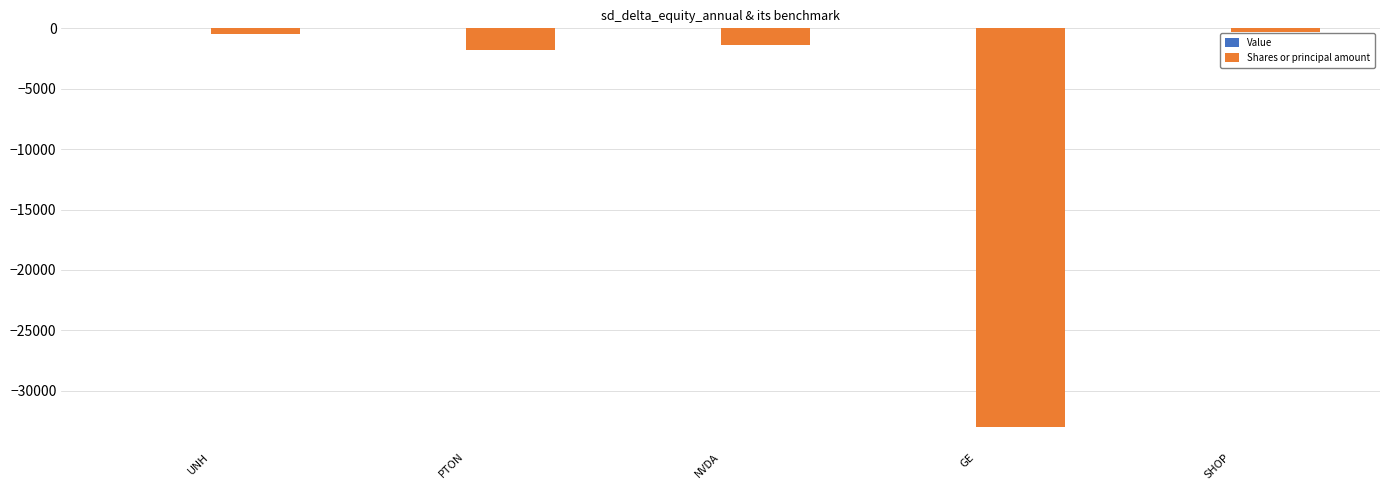

What is the average value?

-7395